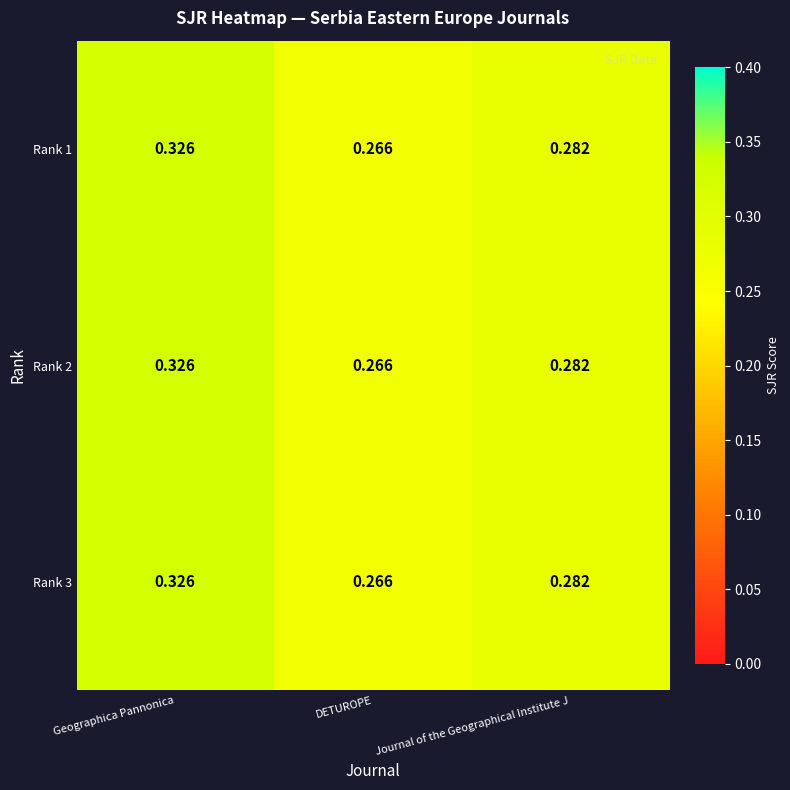

What is the total value across all series at Journal of the Geographical Institute J?

0.8